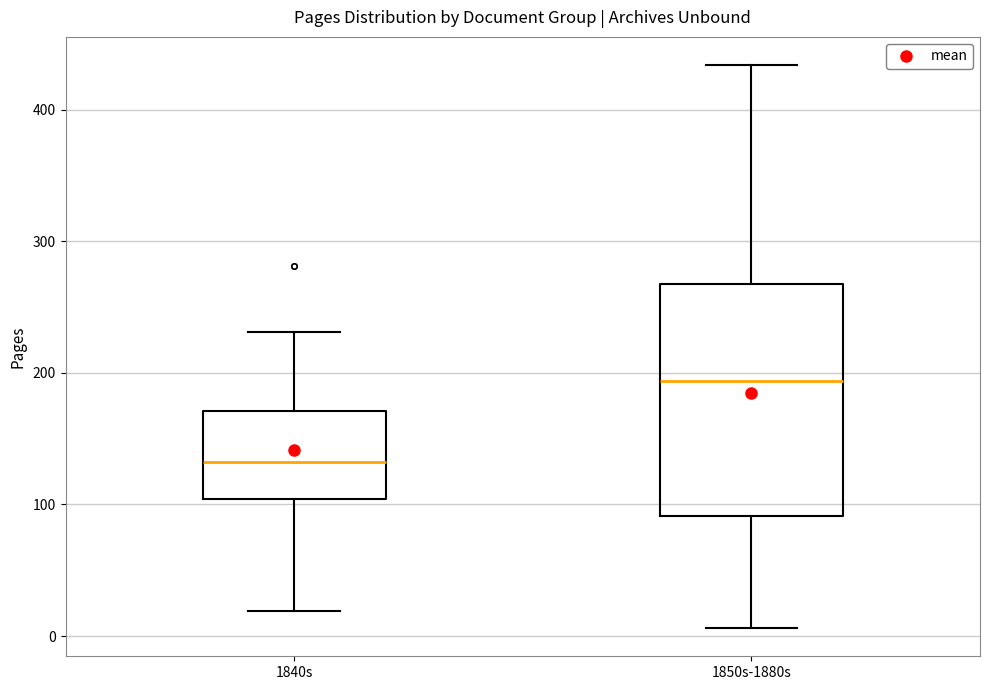

Where is the upper edge of the box for 1840s on the y-axis? The values are not printed on the chart, so give them approximately, as read against the axis.

170